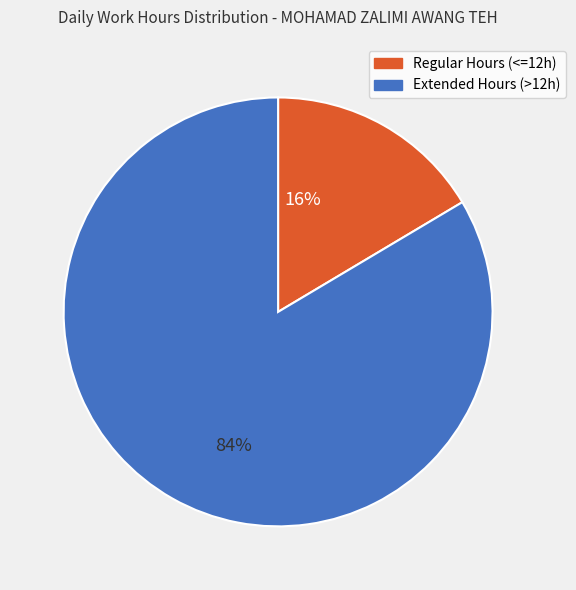

Which has a higher value, Extended Hours (>12h) or Regular Hours (<=12h)?

Extended Hours (>12h)